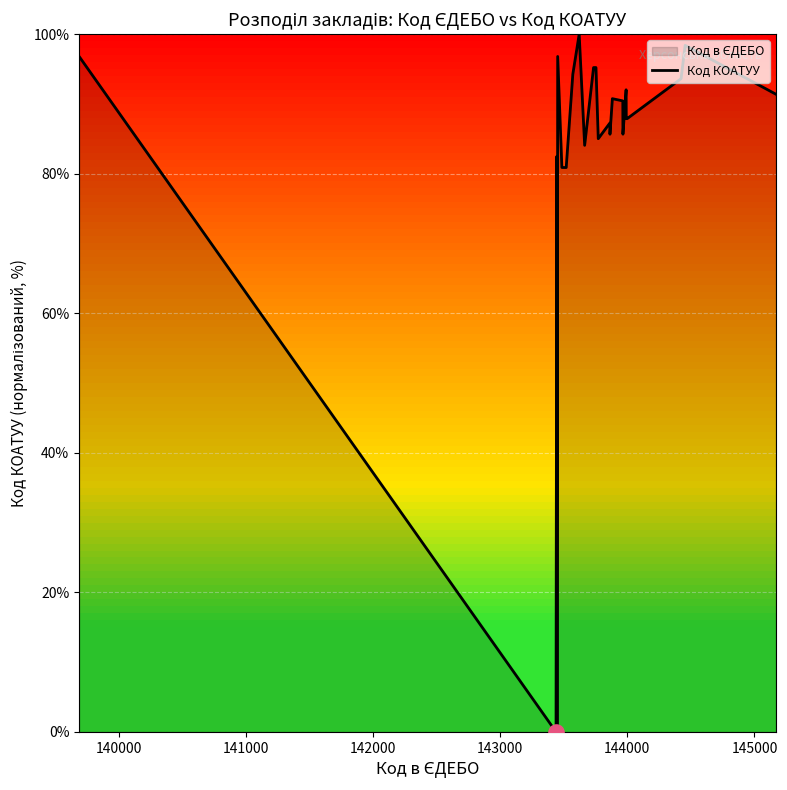

What is the difference between the maximum and minimum values?

100.0